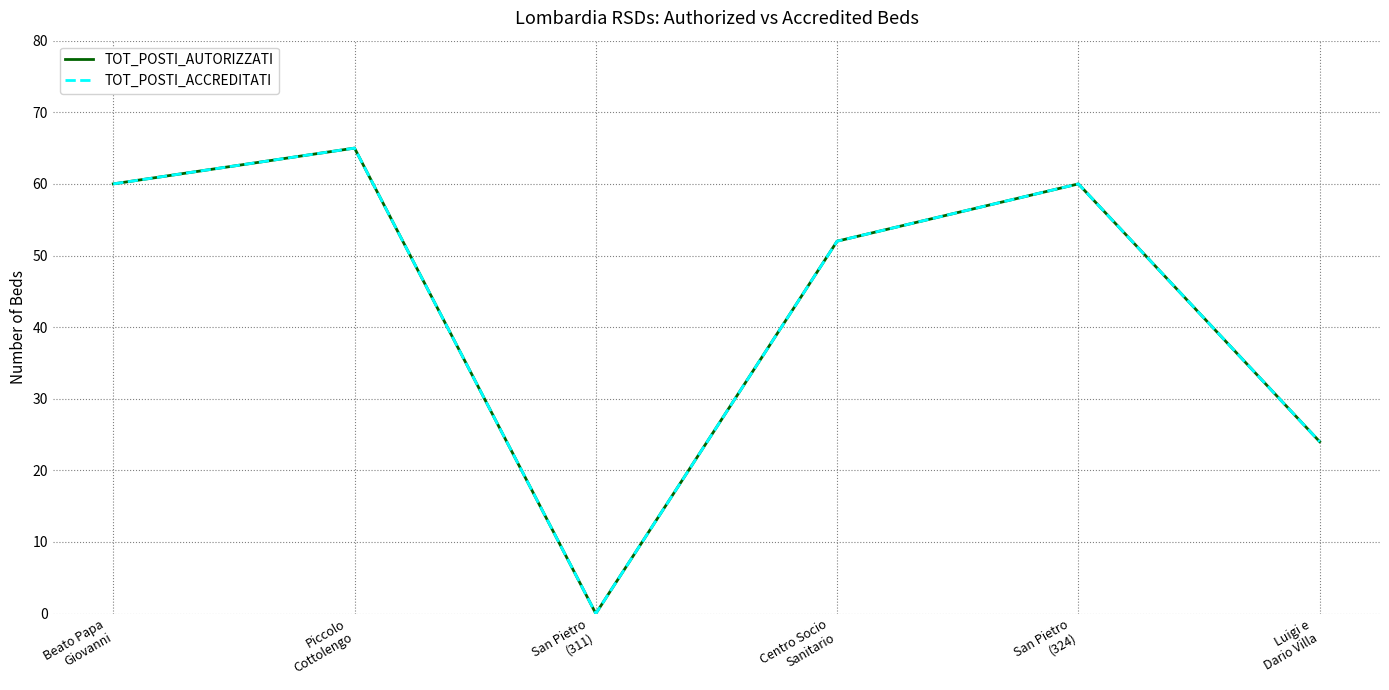

How many interior local valleys does the TOT_POSTI_AUTORIZZATI series have?

1